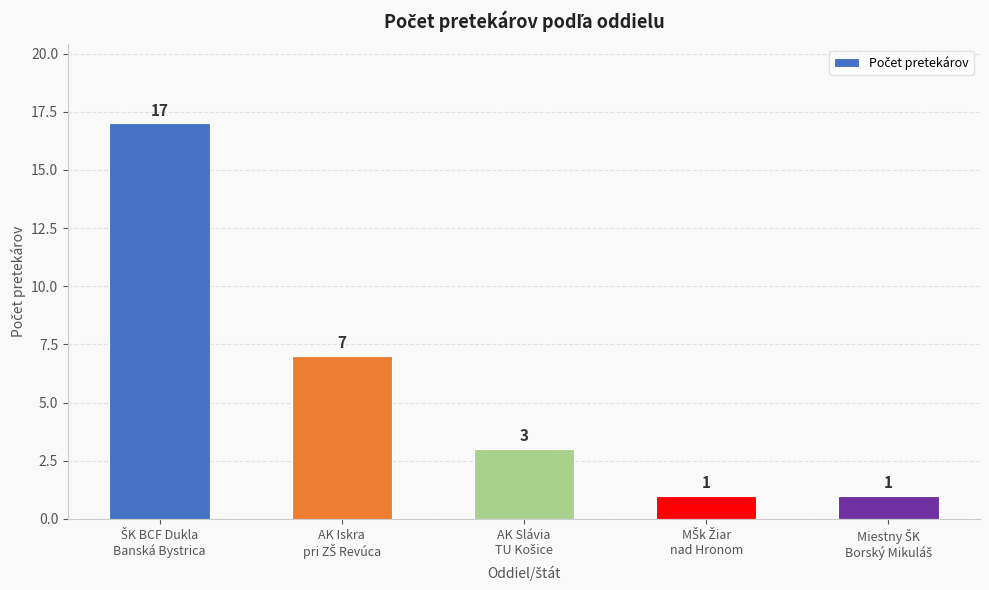

How many data points are less than 3?

2